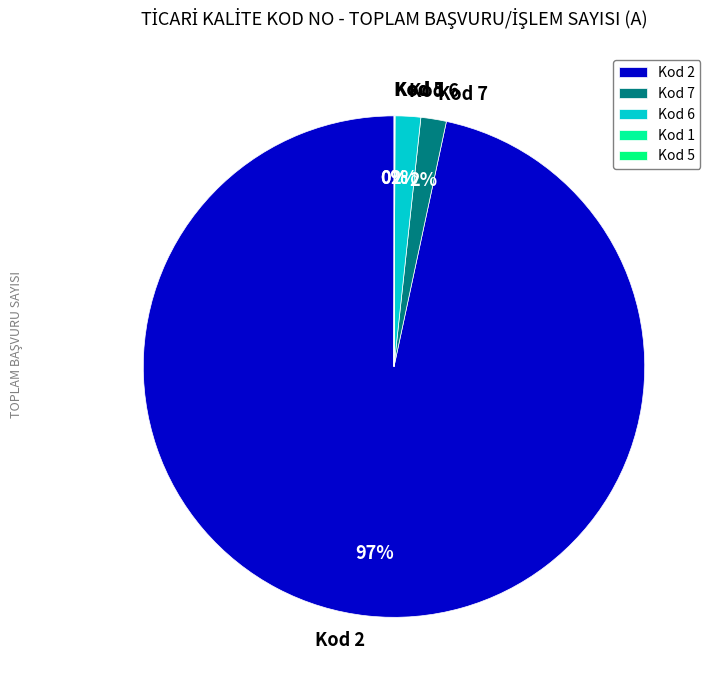

Does any single category account for the majority?

Yes